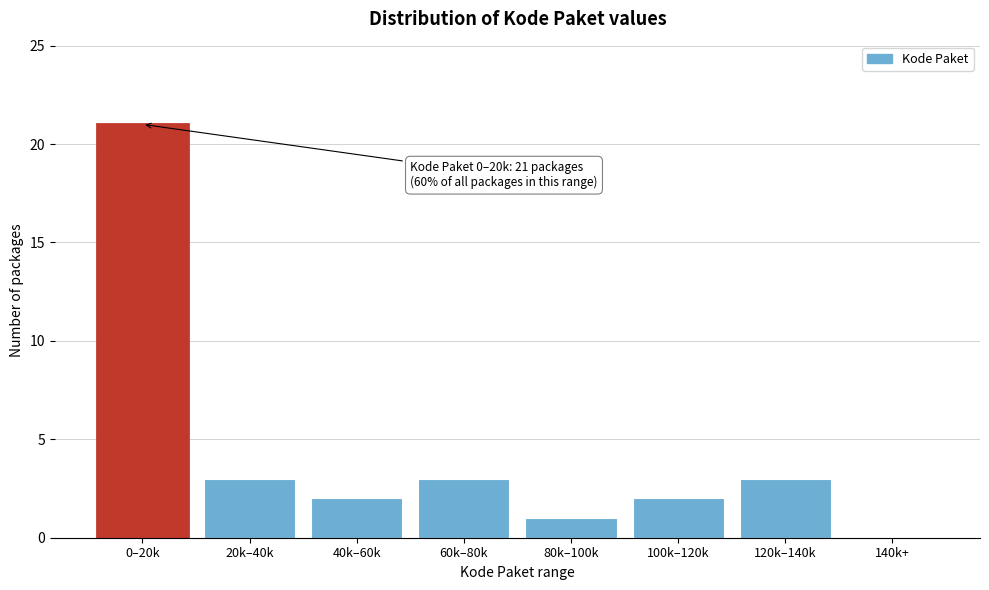

Reading right to left, what are all the values shown in this chart?

140k+=0	120k–140k=3	100k–120k=2	80k–100k=1	60k–80k=3	40k–60k=2	20k–40k=3	0–20k=21